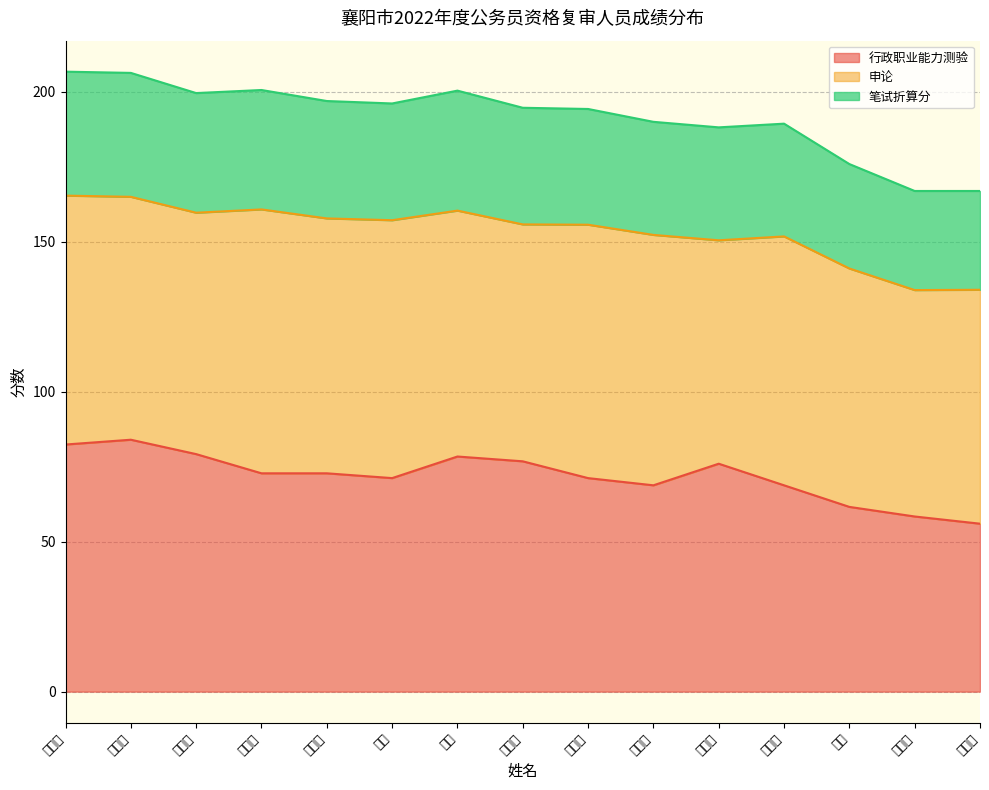

What is the total value across all series at 戴敏?

175.9